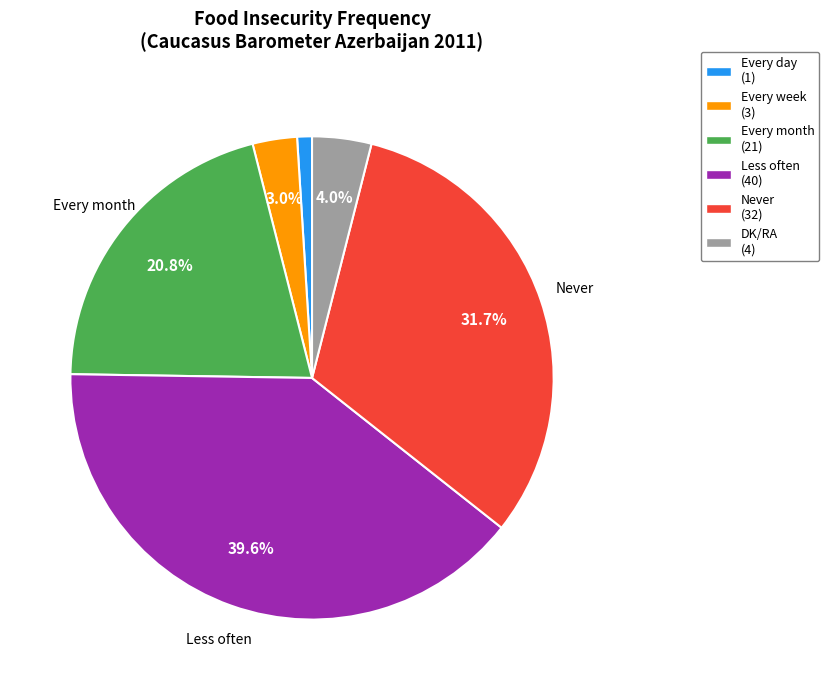

Count the number of slices in the pie.

6